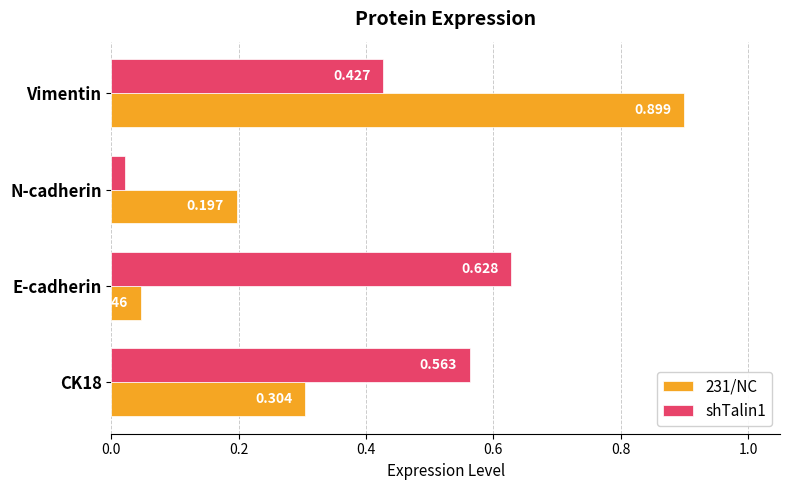

Which category has the lowest value in the shTalin1 series?

N-cadherin